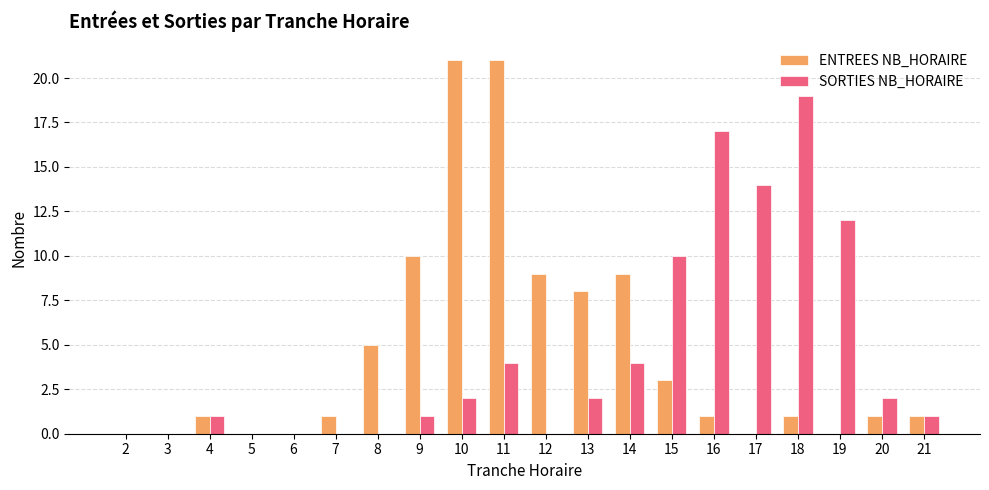

What are all the series names shown in the legend?

ENTREES NB_HORAIRE, SORTIES NB_HORAIRE